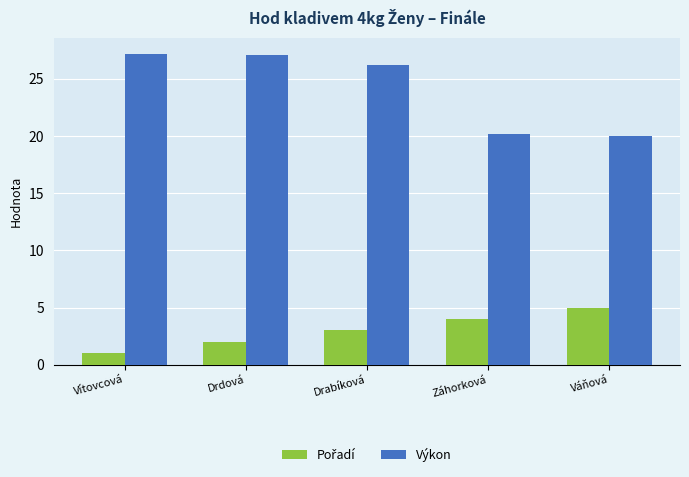

At how many categories does at least one series exceed 24?

3